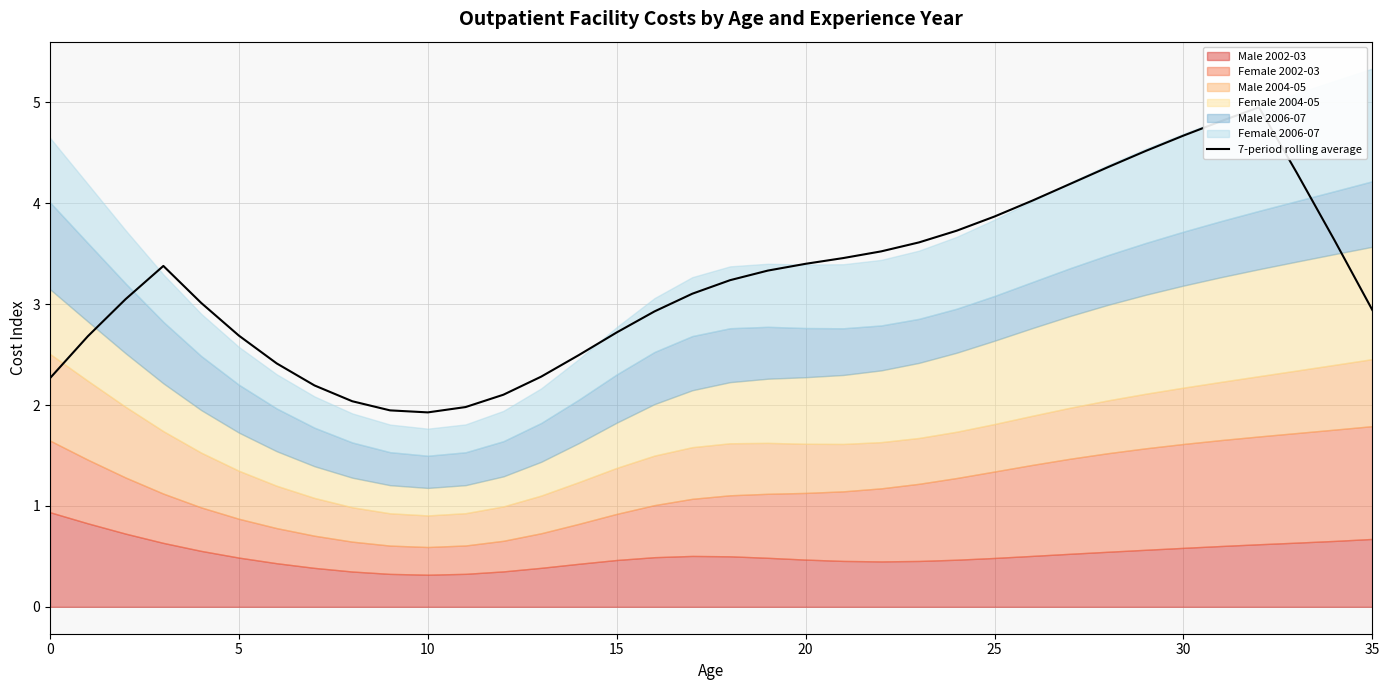

Between 29 and 18, which is larger?

29